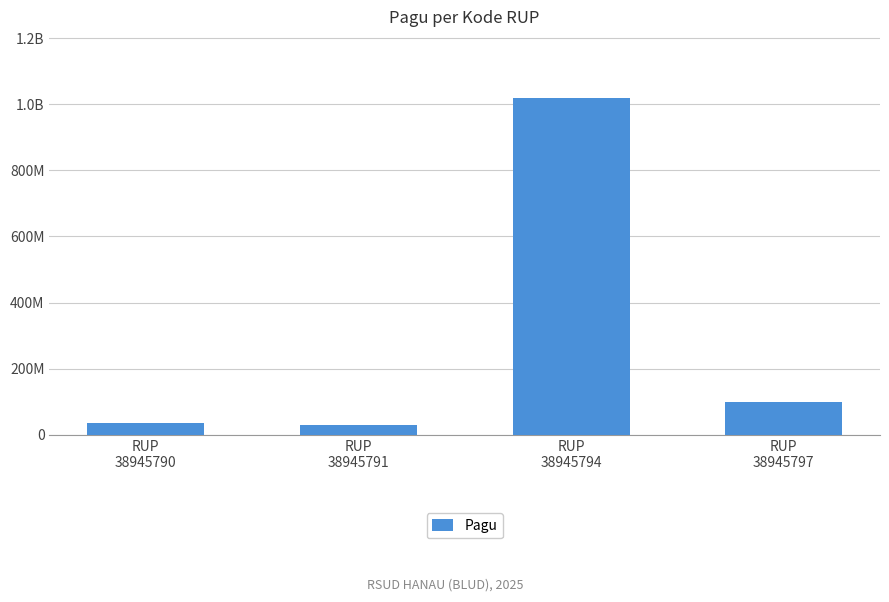

Where does the data first go above 100000000?

RUP
38945794